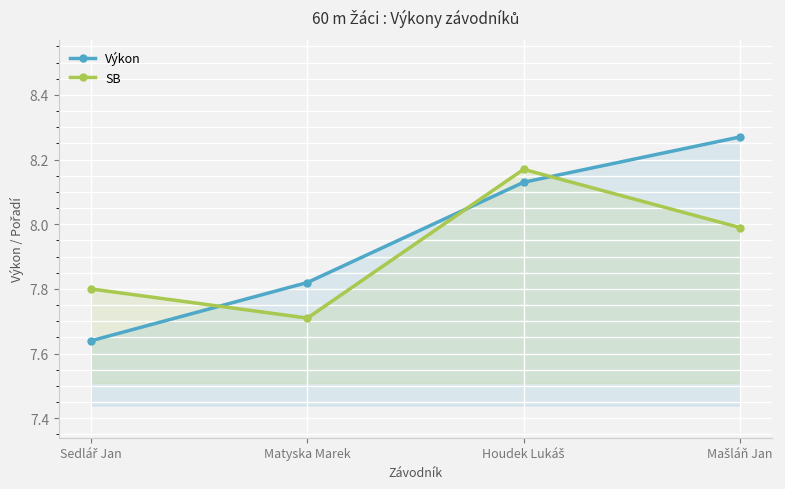

How many Výkon values are between 7 and 8?

2